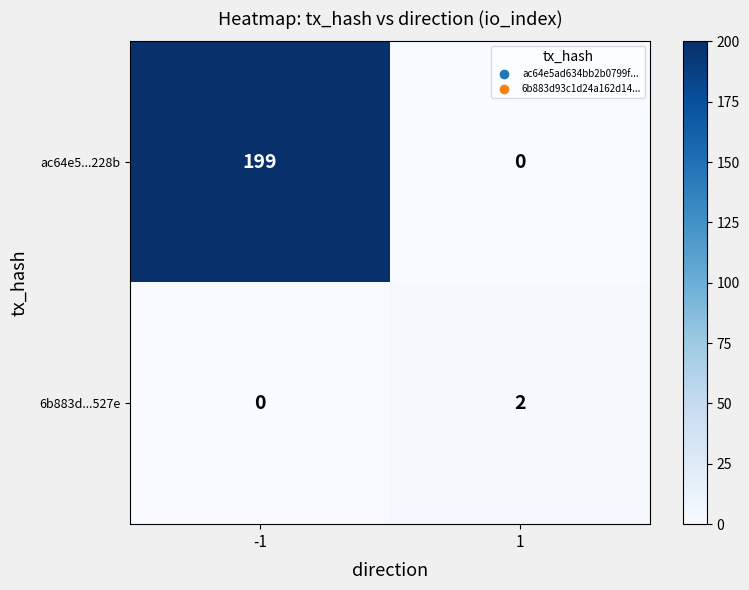

At which category is the sum across all series the highest?

-1